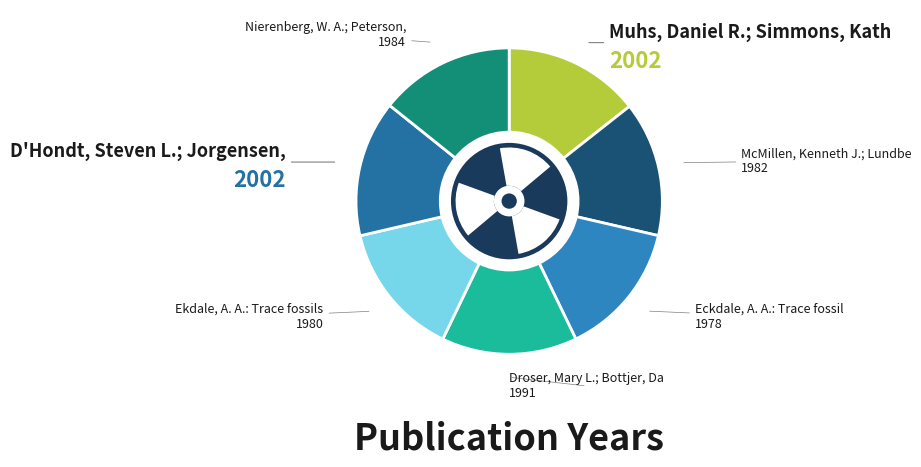

True or false: Droser, Mary L.; Bottjer, David J. accounts for 14% of the total.

True